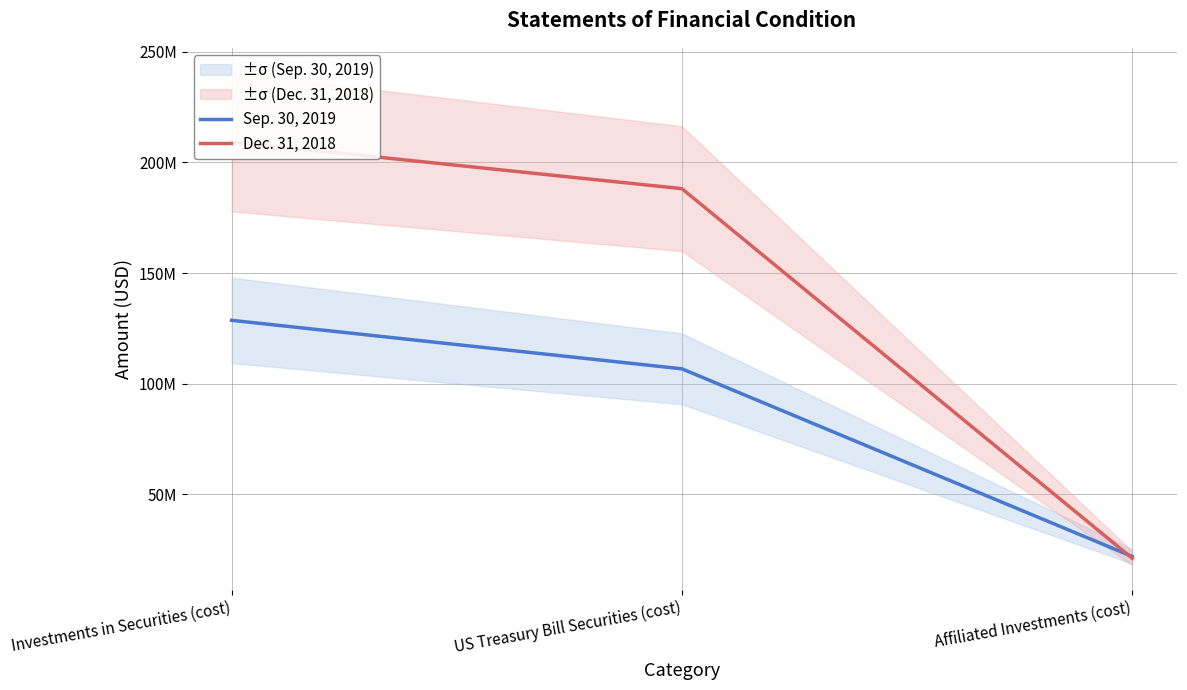

What is the label of the 1st point from the left?

Investments in Securities (cost)